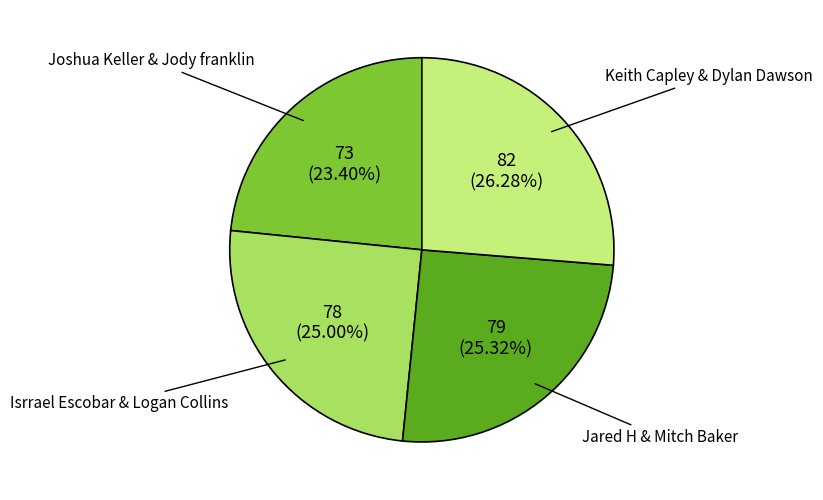

What is the ratio of the value at Joshua Keller & Jody franklin to the value at Isrrael Escobar & Logan Collins?

0.9